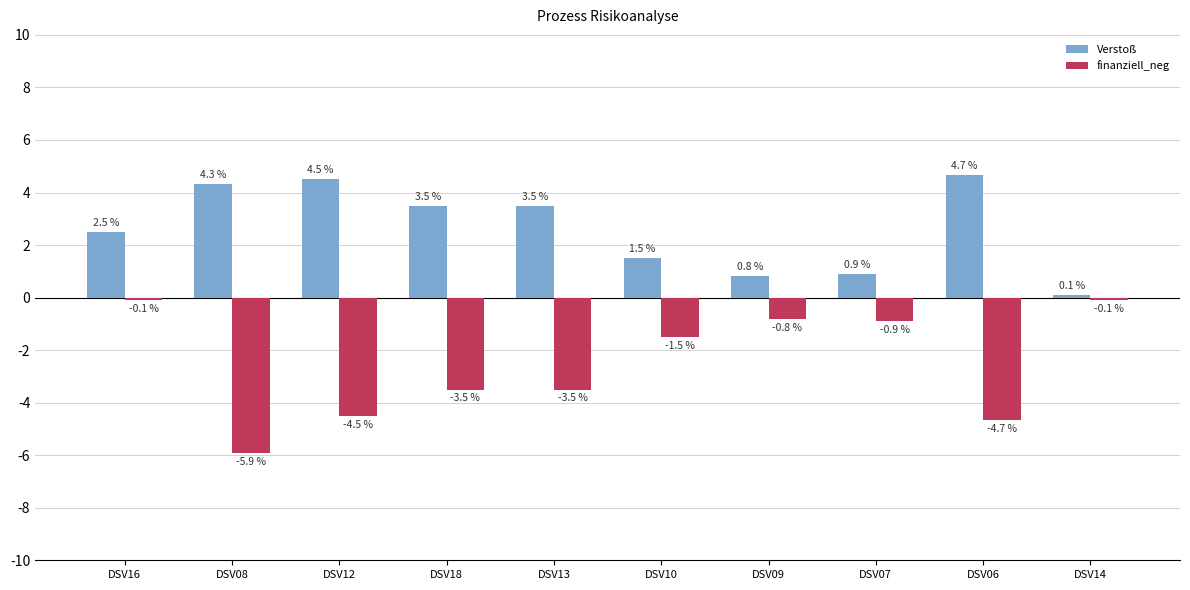

Which series has the largest total across all categories?

Verstoß